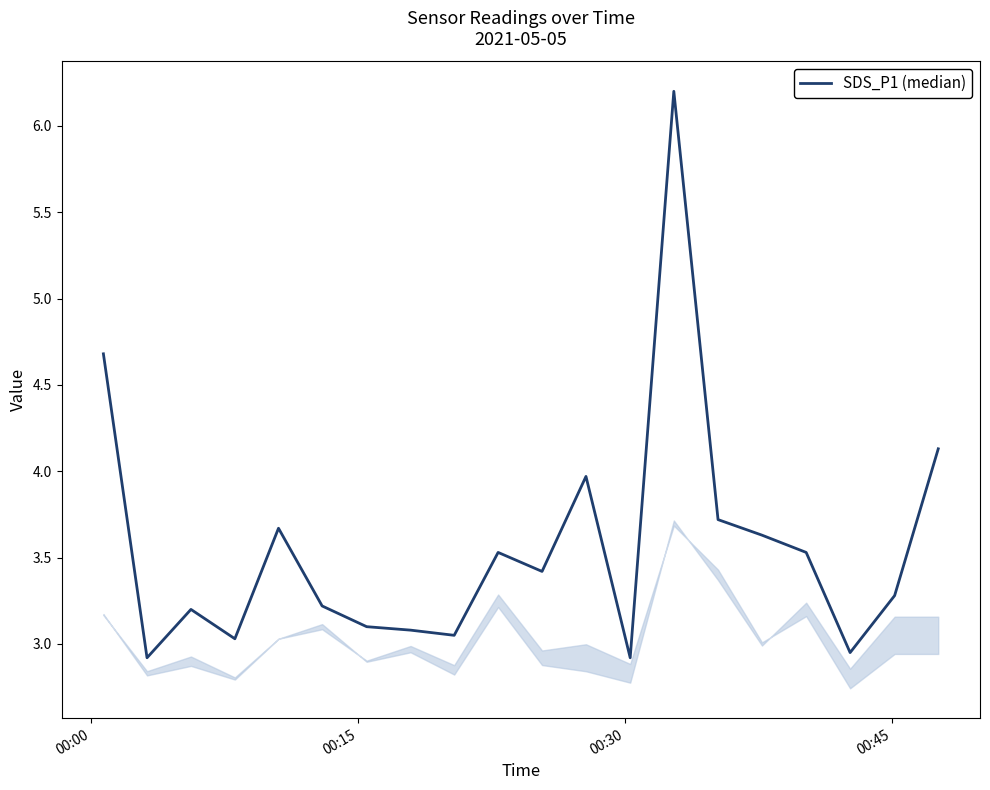

How many lines are shown in the chart?

1